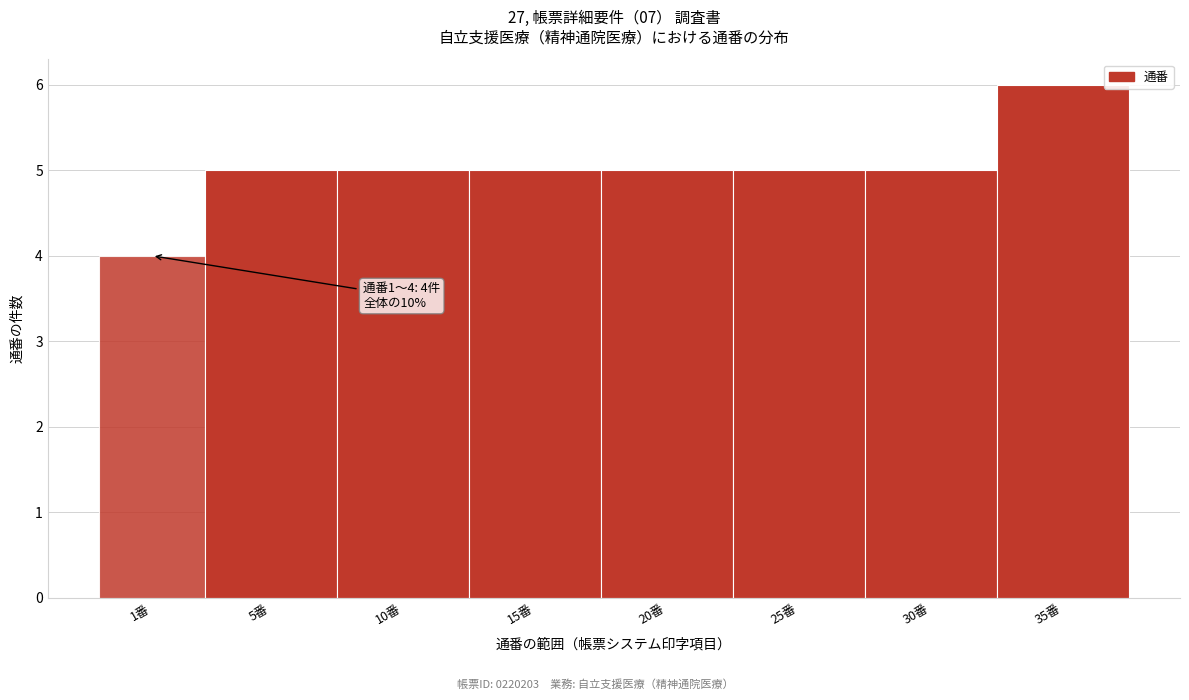

Reading left to right, extract all data points from this chart.

1番=4	5番=5	10番=5	15番=5	20番=5	25番=5	30番=5	35番=6